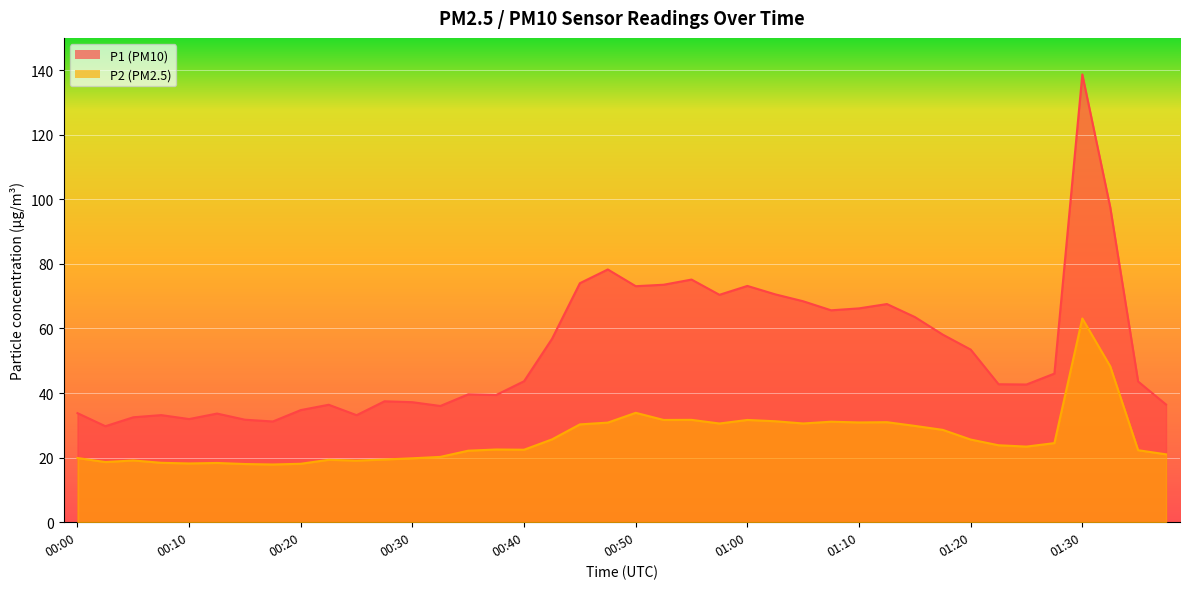

Which series has the widest spread of values?

P1